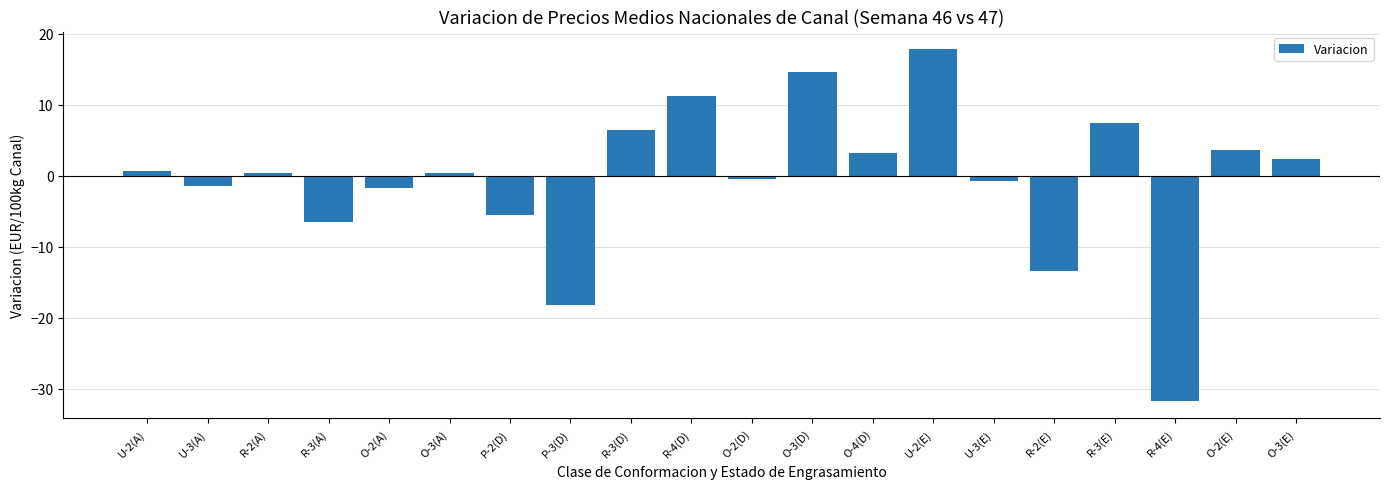

The value at R-4(D) is 18.9. True or false?

False